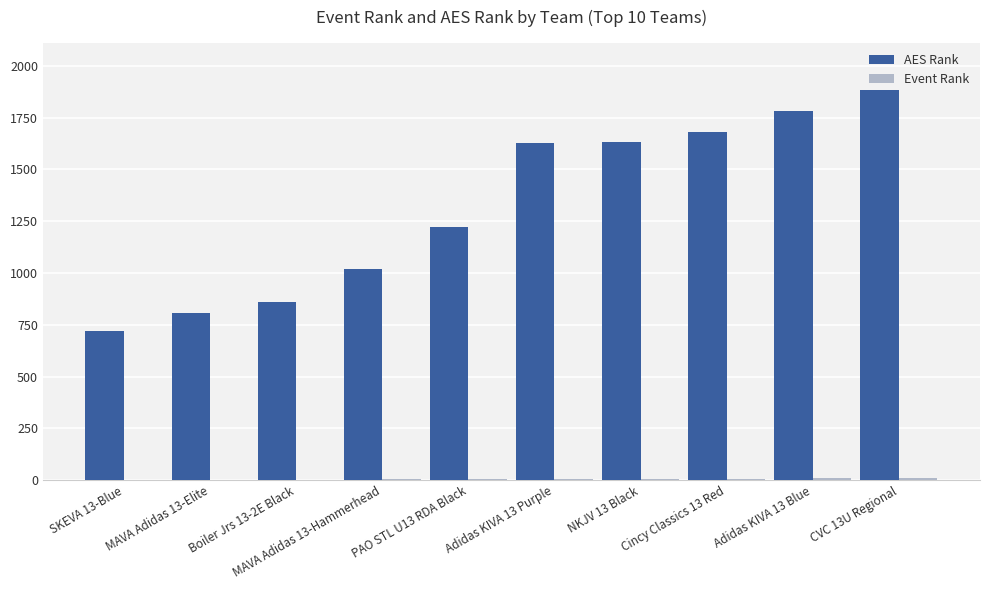

Which series changed the most between Boiler Jrs 13-2E Black and PAO STL U13 RDA Black?

AES Rank